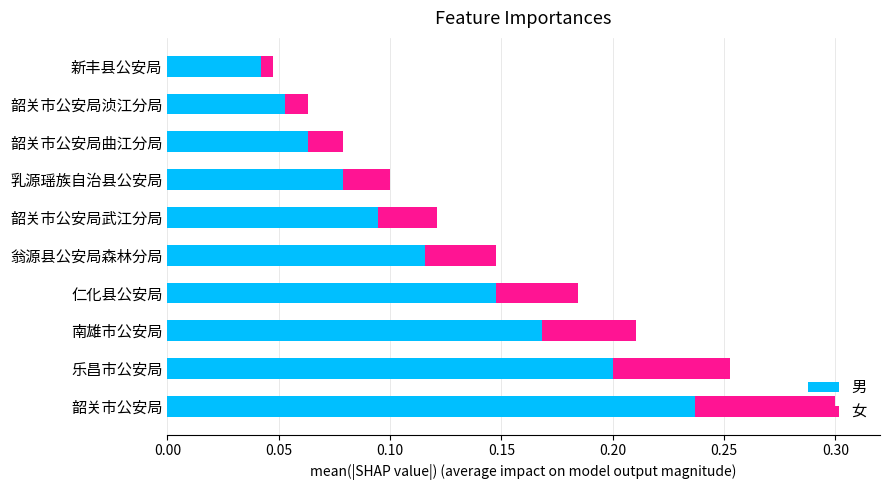

The value of 男 at 新丰县公安局 is 0.1. True or false?

False